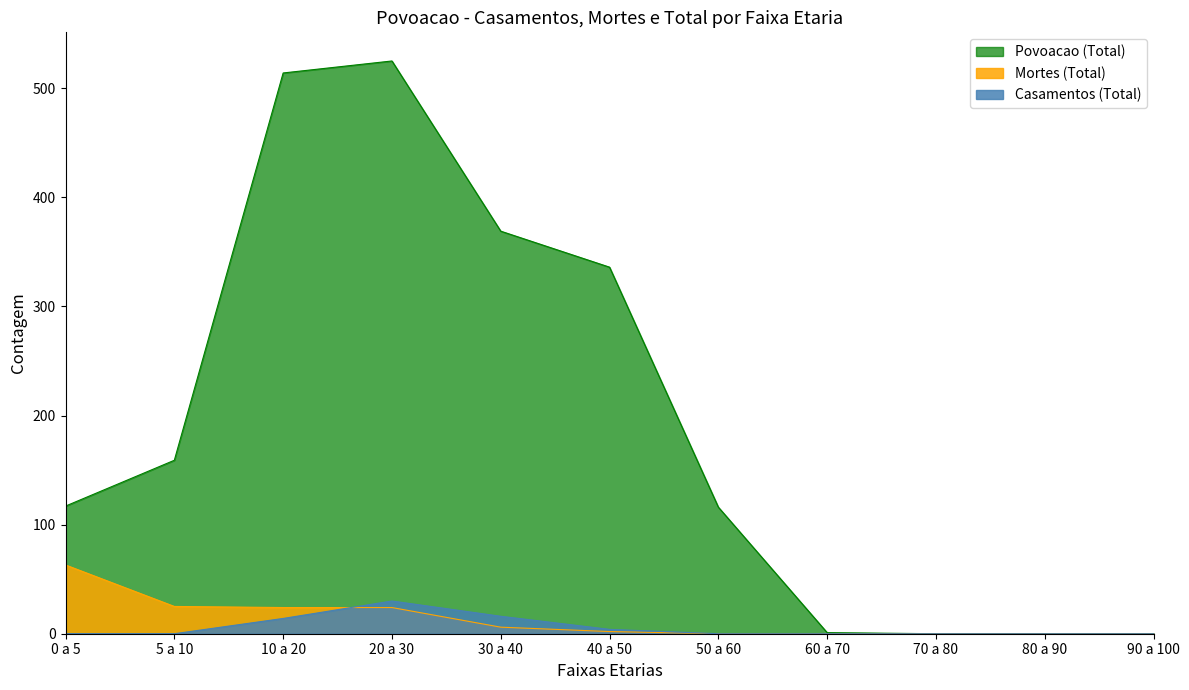

What is the difference between the maximum and second lowest values in the Povoacao (Total) series?

525